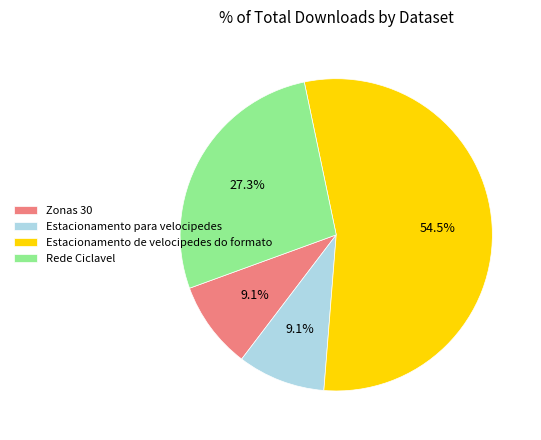

To the nearest percent, what is the difference between the largest and smallest slice percentages?

45%